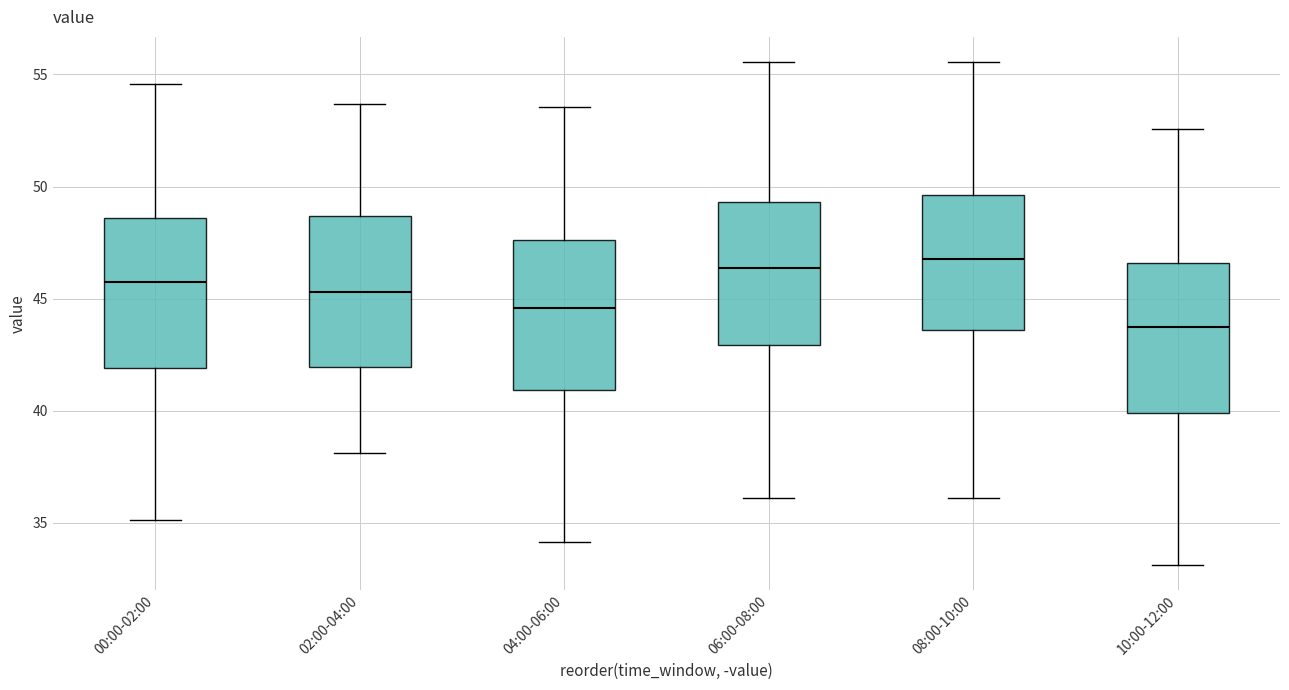

Reading left to right, read every box against the y-axis: the position of its median line, the range the box covers, and the ends of its whiskers. The values are not printed on the chart, so give them approximately, as read against the axis.

00:00-02:00: median 46.0, box 42.0 to 48.5, whiskers 35.0 to 54.5
02:00-04:00: median 45.5, box 42.0 to 48.5, whiskers 38.0 to 53.5
04:00-06:00: median 44.5, box 41.0 to 47.5, whiskers 34.0 to 53.5
06:00-08:00: median 46.5, box 43.0 to 49.5, whiskers 36.0 to 55.5
08:00-10:00: median 47.0, box 43.5 to 49.5, whiskers 36.0 to 55.5
10:00-12:00: median 44.0, box 40.0 to 46.5, whiskers 33.0 to 52.5